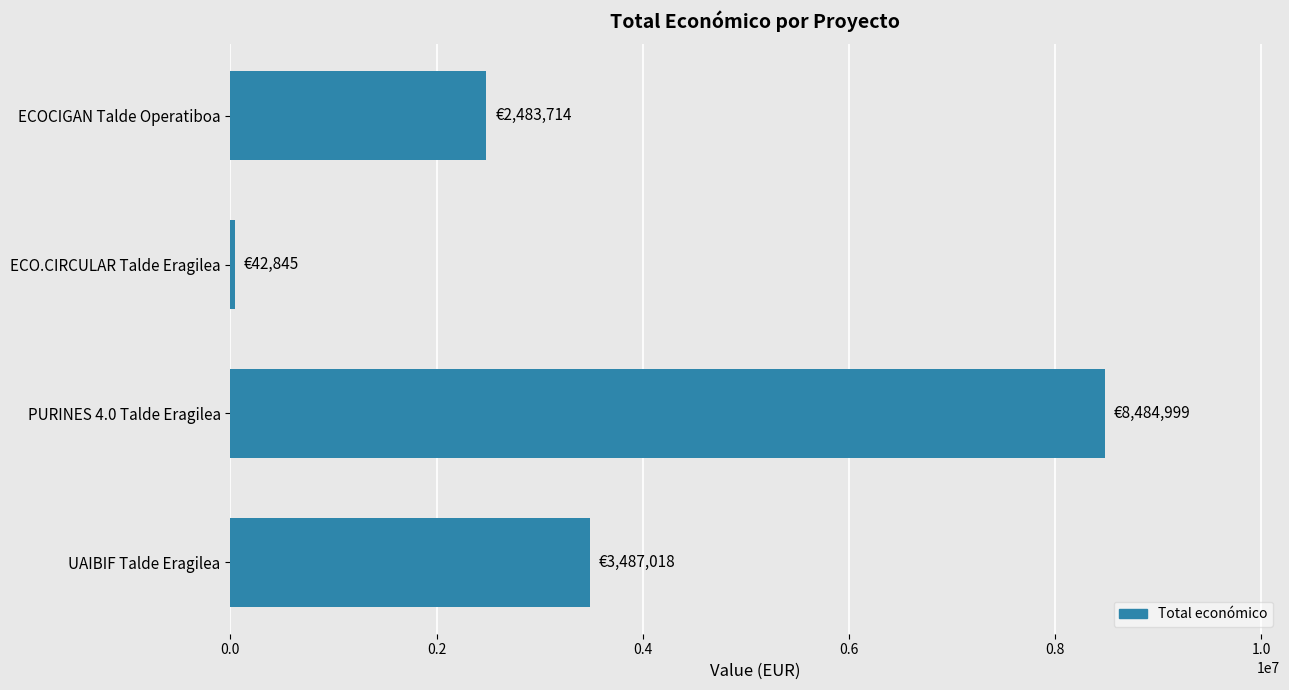

Where is the data nearest to the value 4263922?

UAIBIF Talde Eragilea